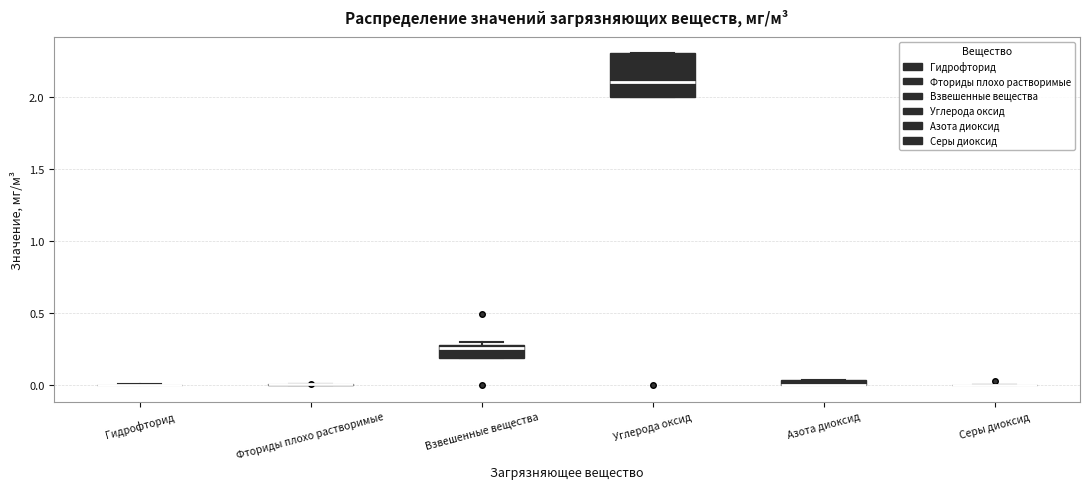

Where is the lower edge of the box for Взвешенные вещества on the y-axis? The values are not printed on the chart, so give them approximately, as read against the axis.

0.20